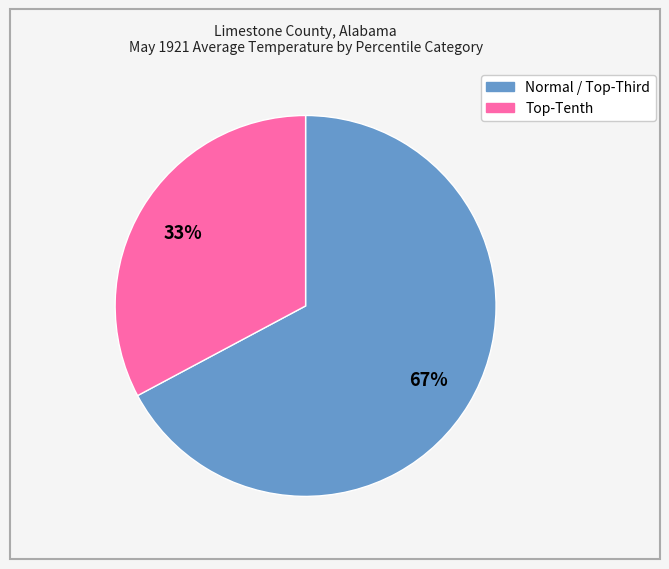

To the nearest percent, what is the difference between the largest and smallest slice percentages?

34%